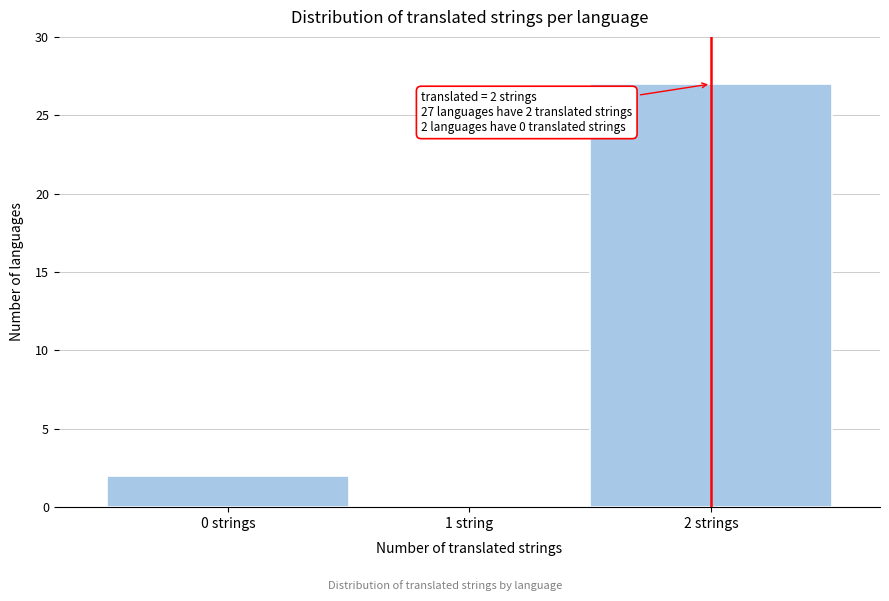

Reading right to left, transcribe all the data shown in this chart.

2 strings=27	1 string=0	0 strings=2